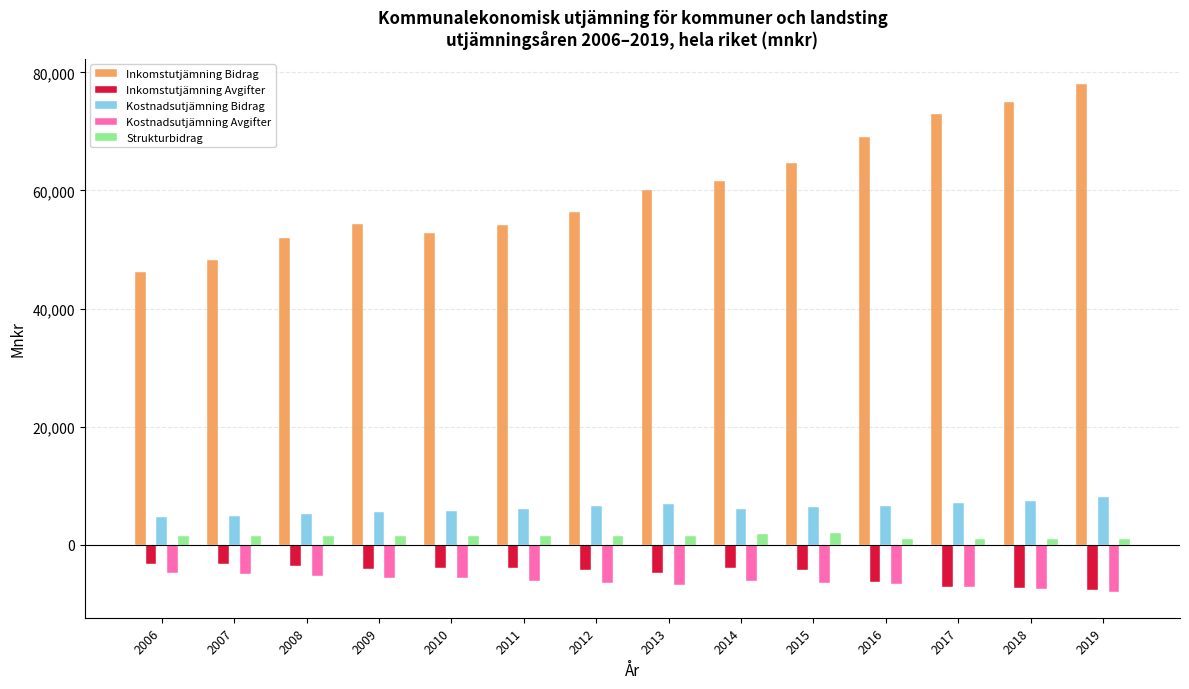

Between 2010 and 2015, which series saw the biggest shift?

Inkomstutjämning Bidrag